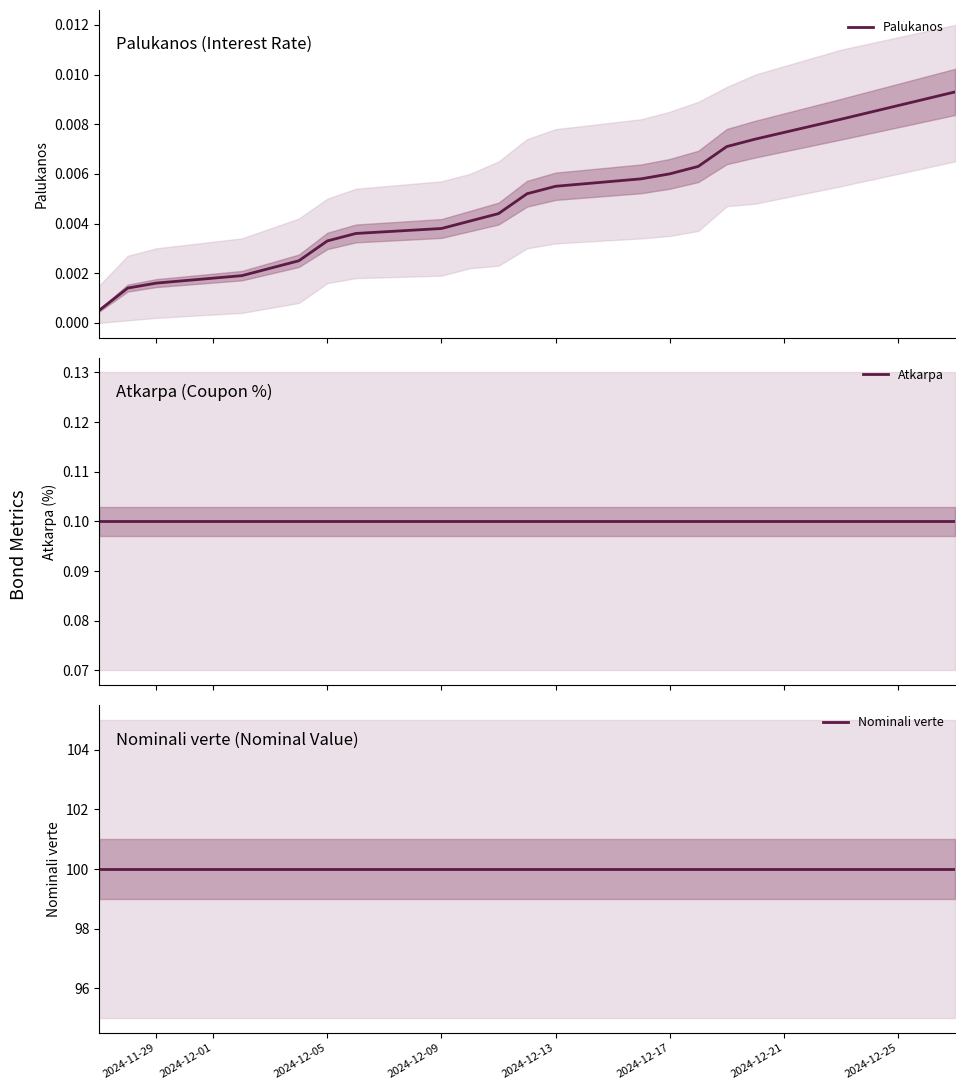

Reading right to left, list all the values displayed in this chart.

Palukanos: 0.0	0.0	0.0	0.0	0.0	0.0	0.0	0.0	0.0	0.0	0.0	0.0	0.0	0.0	0.0	0.0	0.0	0.0	0.0	0.0
Atkarpa: 0.1	0.1	0.1	0.1	0.1	0.1	0.1	0.1	0.1	0.1	0.1	0.1	0.1	0.1	0.1	0.1	0.1	0.1	0.1	0.1
Nominali verte: 100.0	100.0	100.0	100.0	100.0	100.0	100.0	100.0	100.0	100.0	100.0	100.0	100.0	100.0	100.0	100.0	100.0	100.0	100.0	100.0